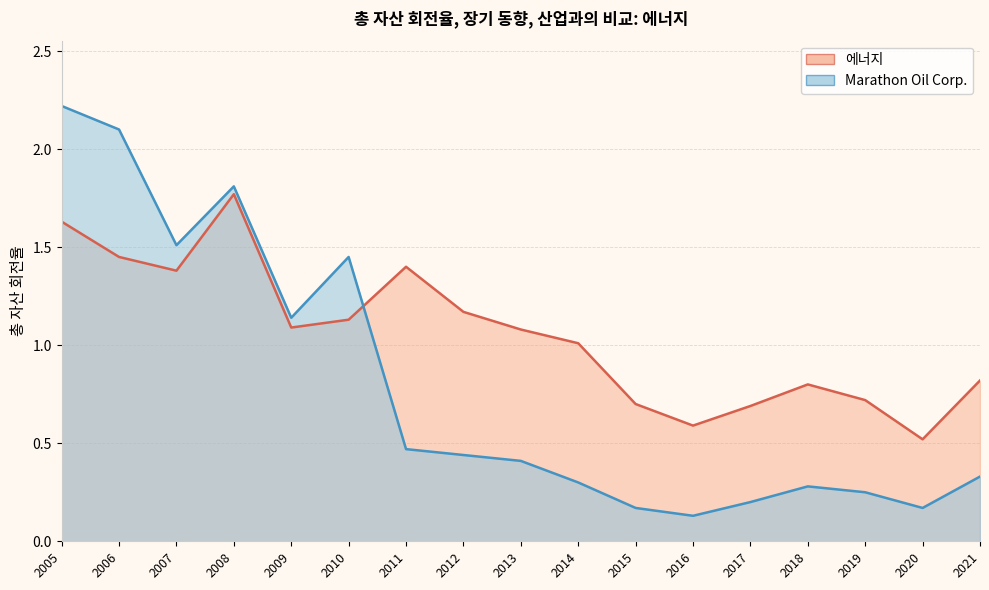

Does the chart display data point markers on the line(s)?

No